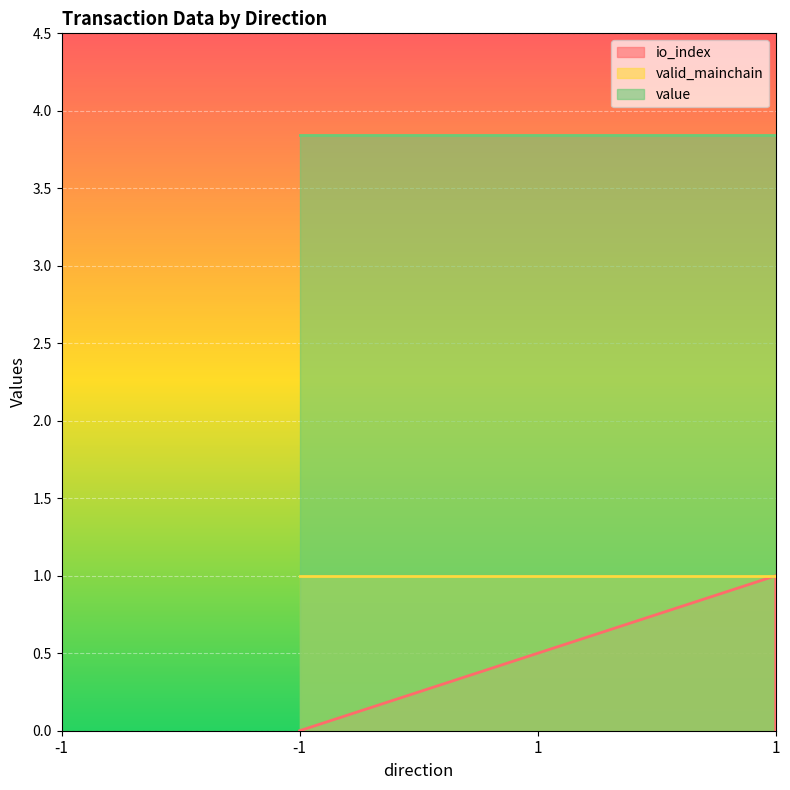

What are all the series names shown in the legend?

io_index, valid_mainchain, value